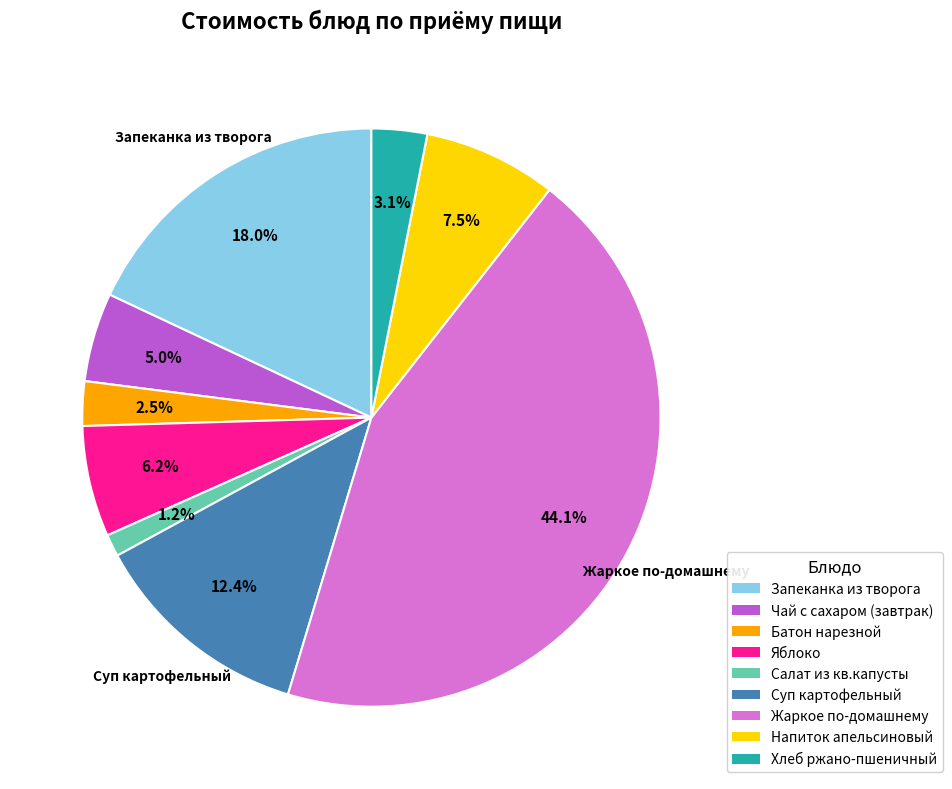

Between Яблоко and Запеканка из творога, which is larger?

Запеканка из творога